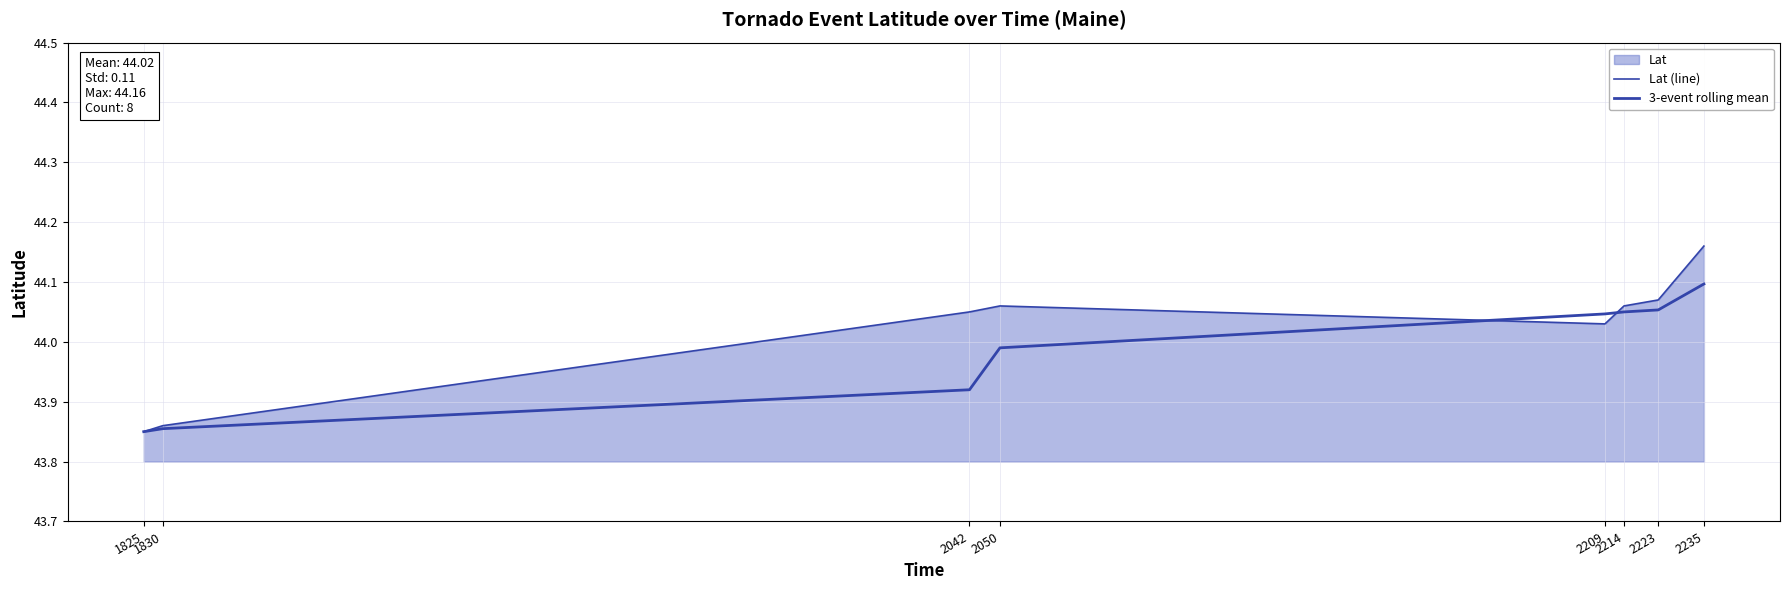

What is the greatest value displayed?

44.2